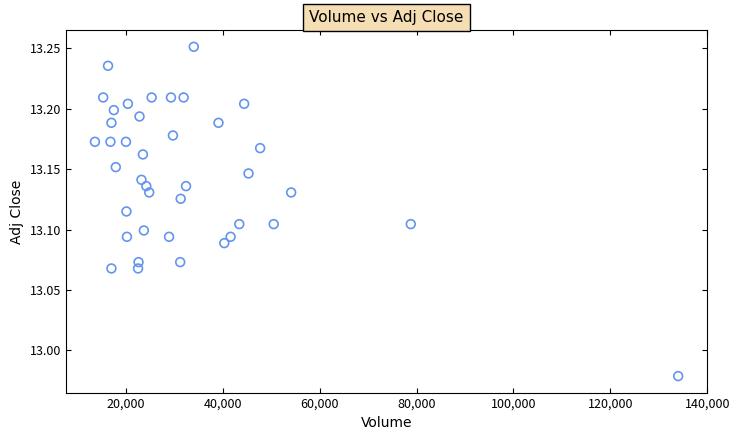

What is the range of Y values (max minus min)?

0.3